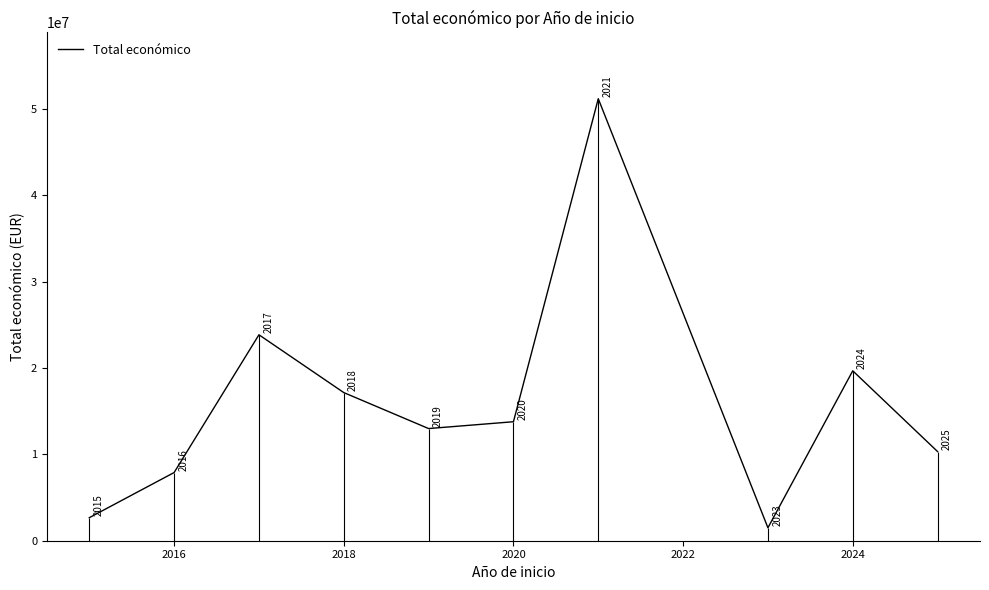

How many points are higher than both their immediate neighbors (excluding endpoints)?

3